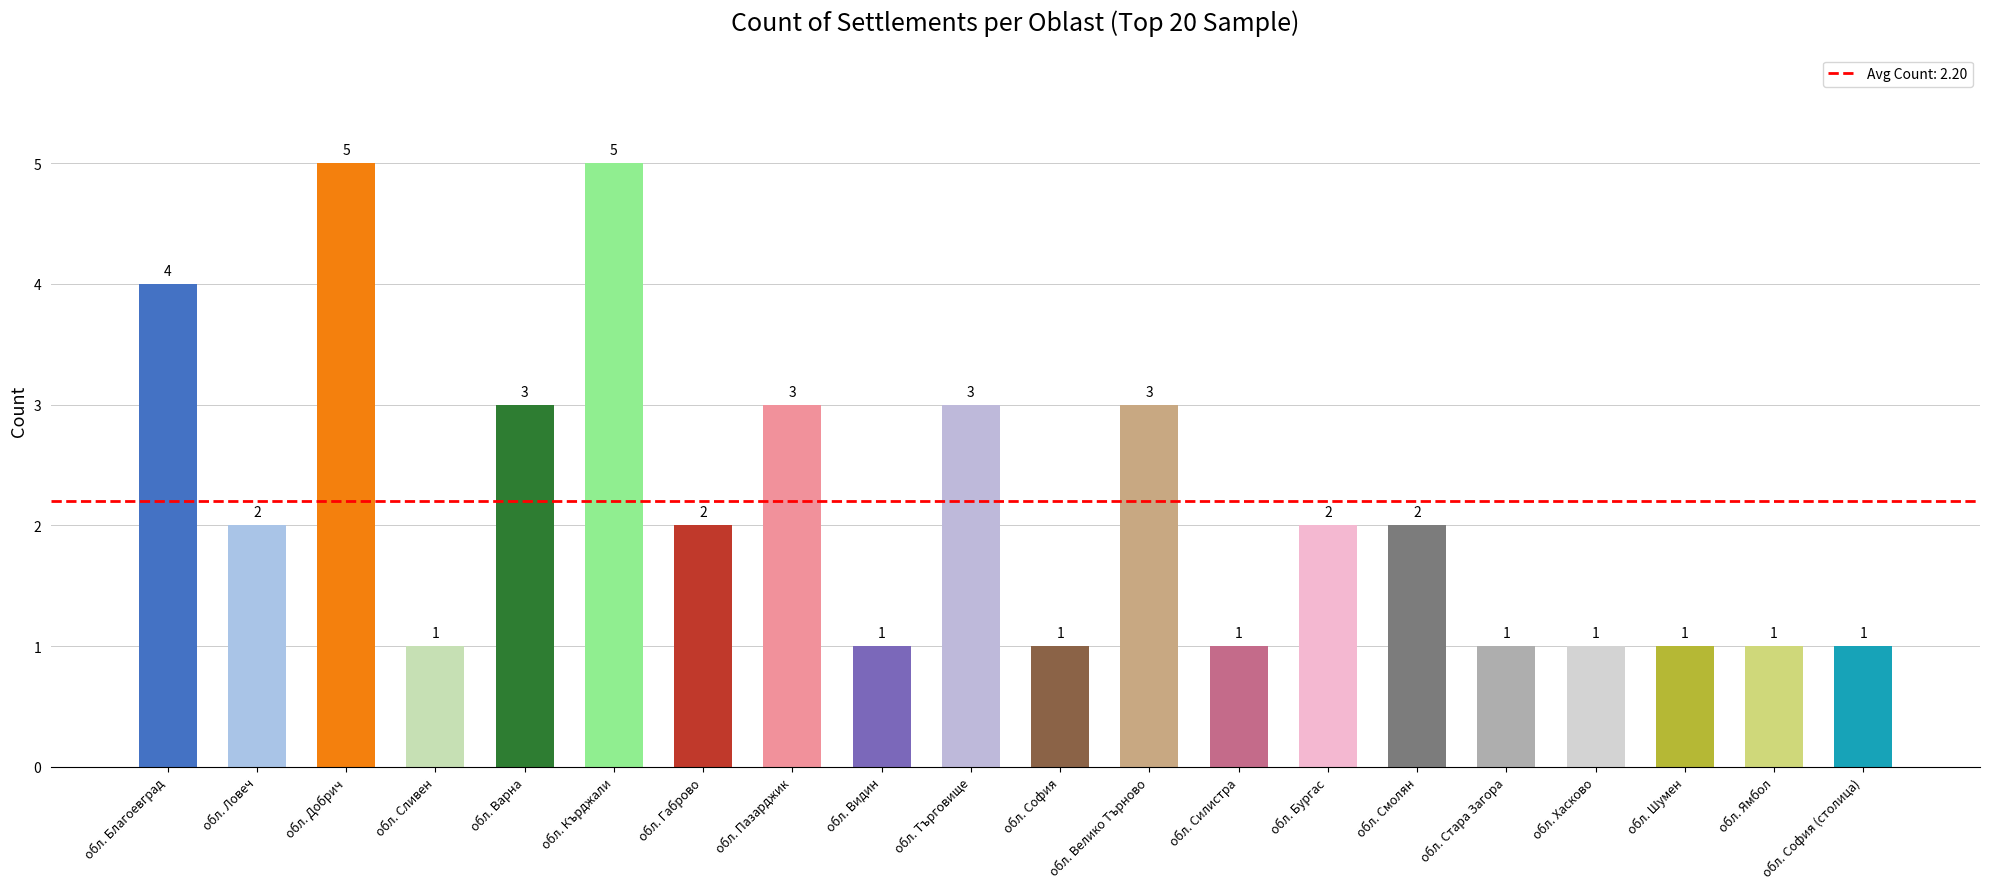

Count the number of data series in this chart.

1